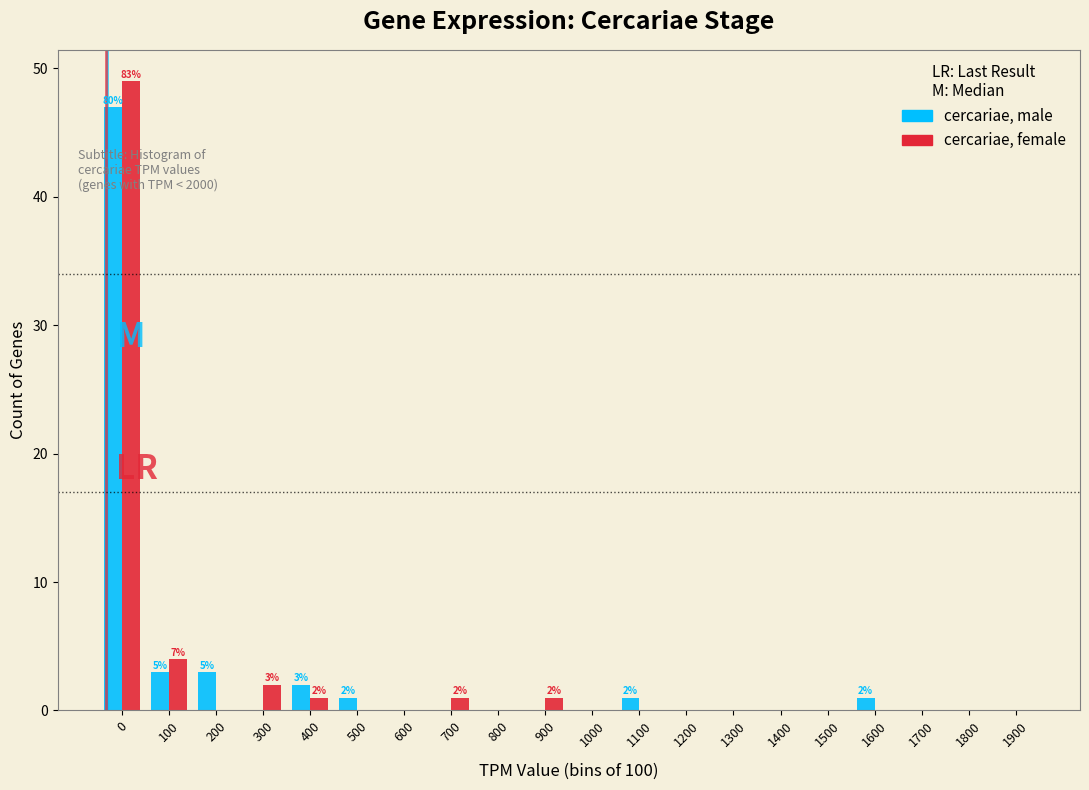

The value of cercariae, female at 200 is 0. True or false?

True